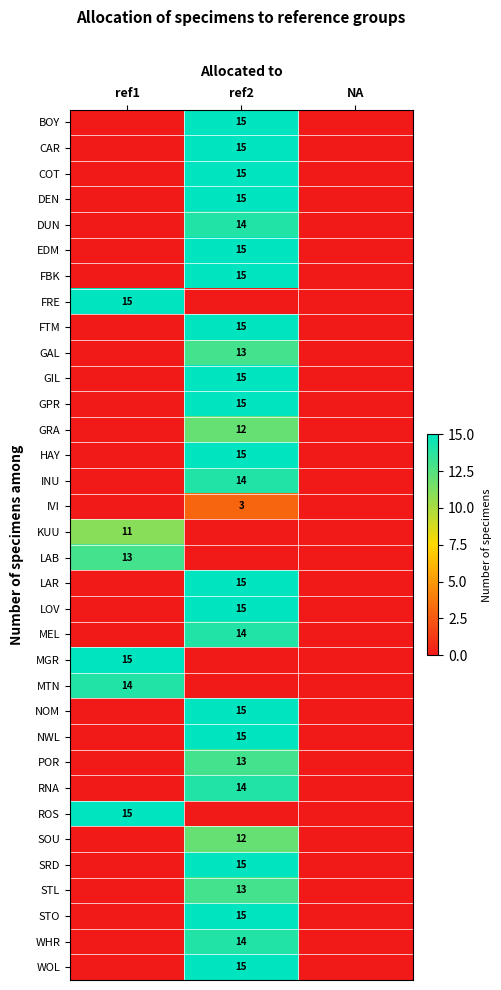

Is it true that STL equals 13 at ref2?

True